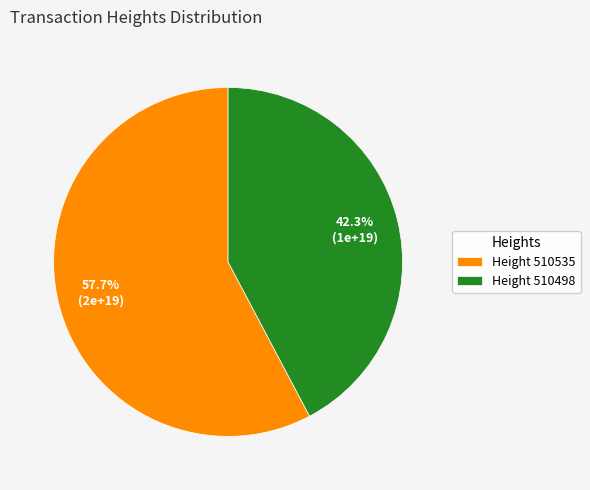

Is there a majority slice in this chart?

Yes